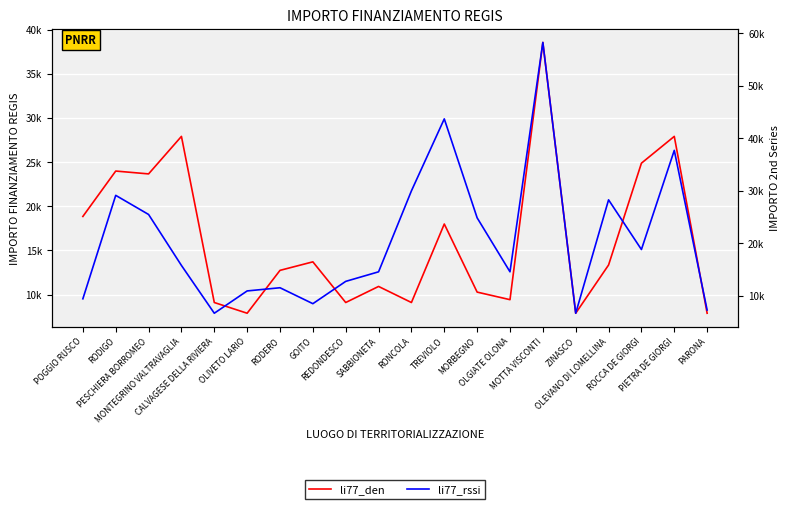

In li77_den, how many points are higher than both neighbors (excluding endpoints)?

7